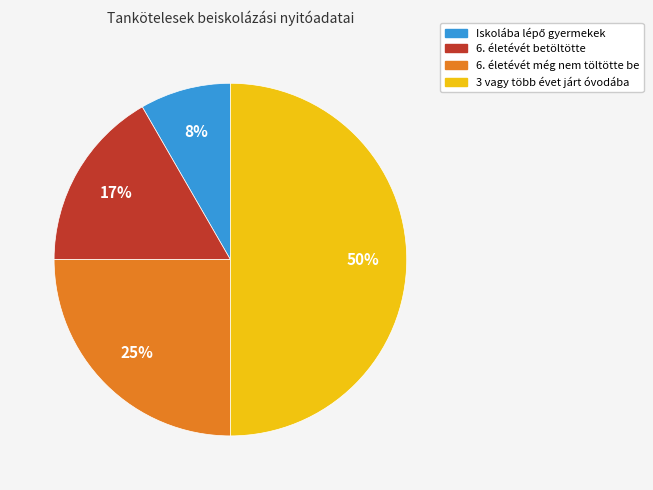

Which category has the biggest portion of the pie?

3 vagy több évet járt óvodába